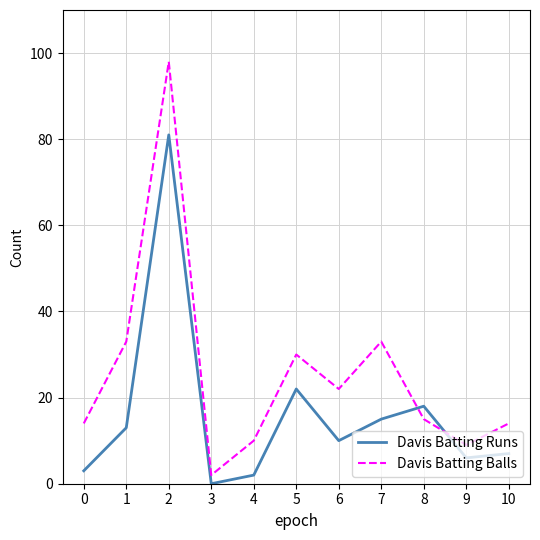

Rank the series by their maximum value, from lowest to highest.

Davis Batting Runs, Davis Batting Balls